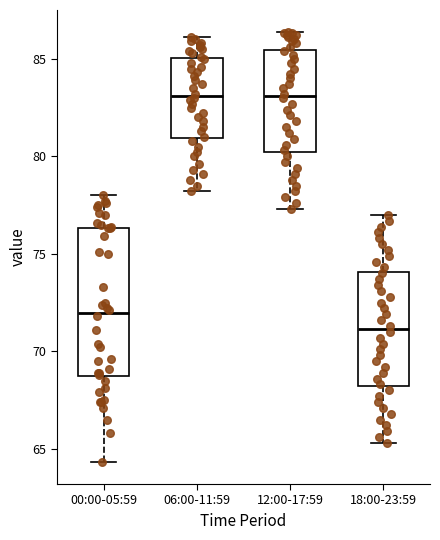

Where does the lower whisker of the box for 18:00-23:59 end on the y-axis? The values are not printed on the chart, so give them approximately, as read against the axis.

65.5